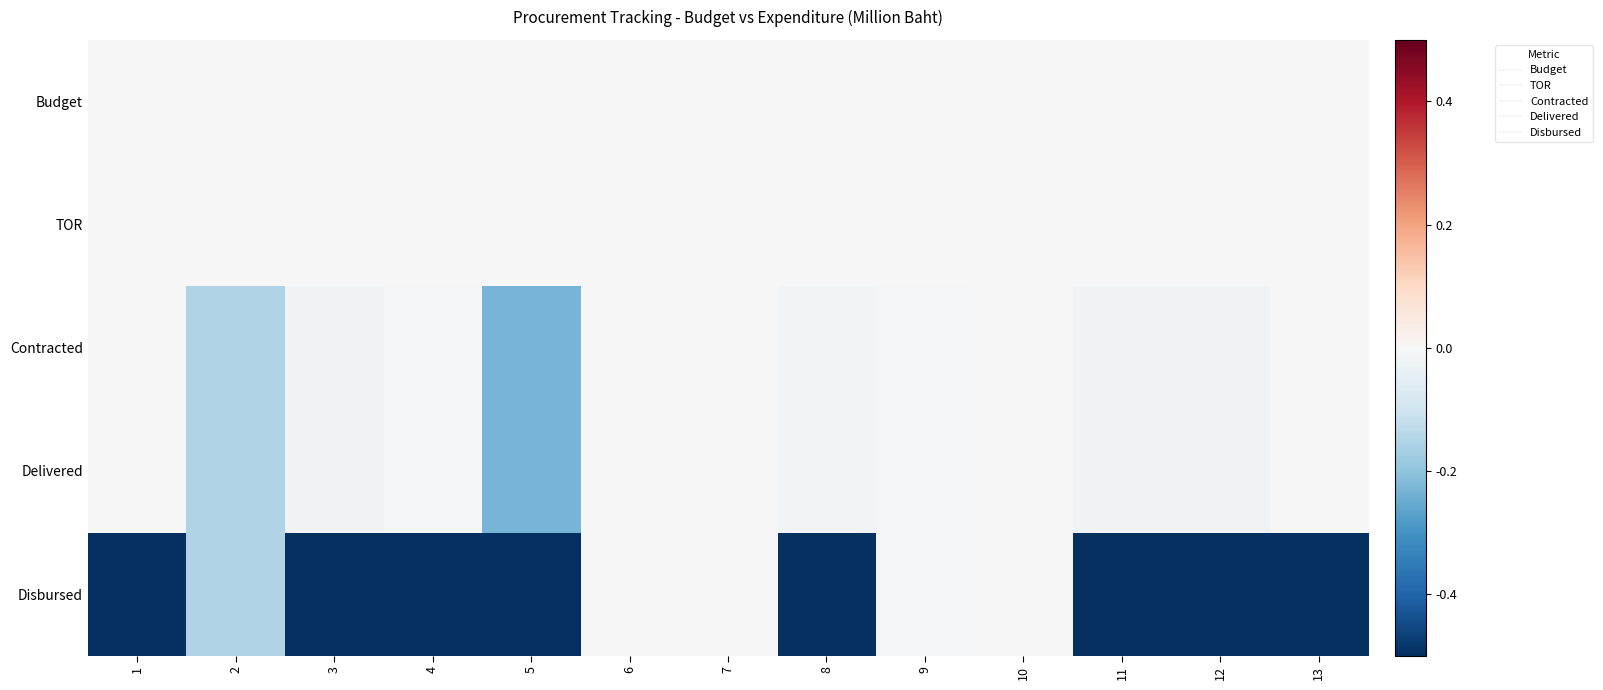

What is the total value across all series at 5?

-1.5